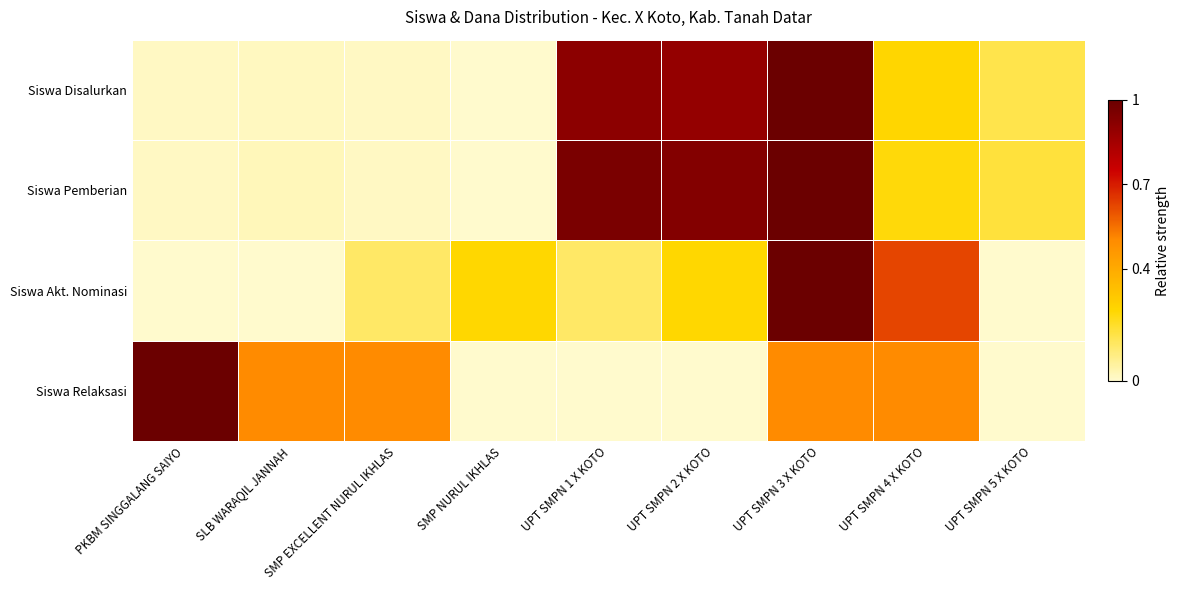

Reading left to right, list all the values displayed in this chart.

Siswa Disalurkan: PKBM SINGGALANG SAIYO=0.0	SLB WARAQIL JANNAH=0.0	SMP EXCELLENT NURUL IKHLAS=0.0	SMP NURUL IKHLAS=0.0	UPT SMPN 1 X KOTO=0.9	UPT SMPN 2 X KOTO=0.9	UPT SMPN 3 X KOTO=1.0	UPT SMPN 4 X KOTO=0.3	UPT SMPN 5 X KOTO=0.2
Siswa Pemberian: PKBM SINGGALANG SAIYO=0.0	SLB WARAQIL JANNAH=0.0	SMP EXCELLENT NURUL IKHLAS=0.0	SMP NURUL IKHLAS=0.0	UPT SMPN 1 X KOTO=1.0	UPT SMPN 2 X KOTO=0.9	UPT SMPN 3 X KOTO=1.0	UPT SMPN 4 X KOTO=0.2	UPT SMPN 5 X KOTO=0.2
Siswa Akt. Nominasi: PKBM SINGGALANG SAIYO=0.0	SLB WARAQIL JANNAH=0.0	SMP EXCELLENT NURUL IKHLAS=0.1	SMP NURUL IKHLAS=0.2	UPT SMPN 1 X KOTO=0.1	UPT SMPN 2 X KOTO=0.2	UPT SMPN 3 X KOTO=1.0	UPT SMPN 4 X KOTO=0.6	UPT SMPN 5 X KOTO=0.0
Siswa Relaksasi: PKBM SINGGALANG SAIYO=1.0	SLB WARAQIL JANNAH=0.5	SMP EXCELLENT NURUL IKHLAS=0.5	SMP NURUL IKHLAS=0.0	UPT SMPN 1 X KOTO=0.0	UPT SMPN 2 X KOTO=0.0	UPT SMPN 3 X KOTO=0.5	UPT SMPN 4 X KOTO=0.5	UPT SMPN 5 X KOTO=0.0